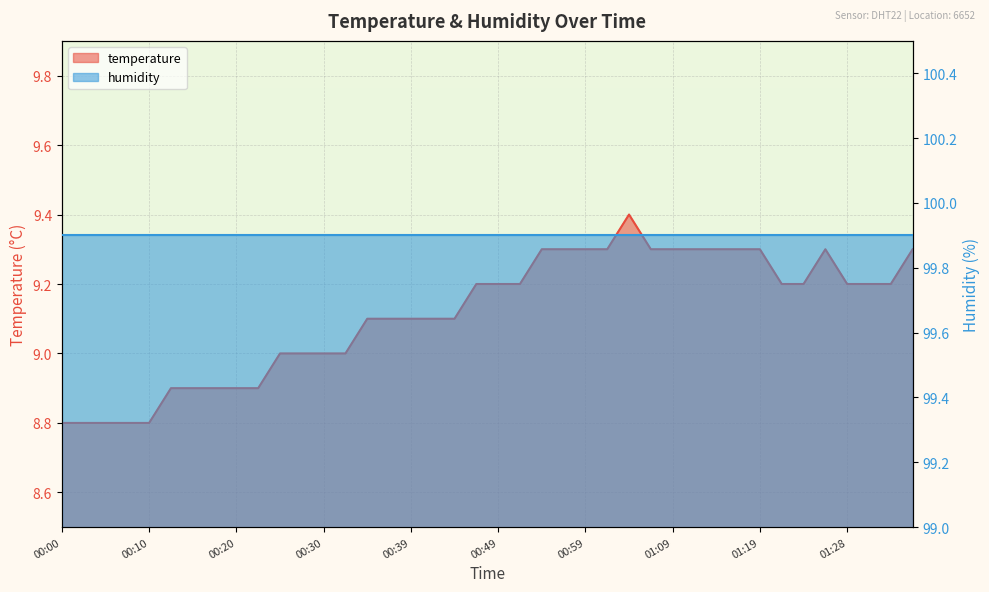

Count the number of categories in the chart.

40